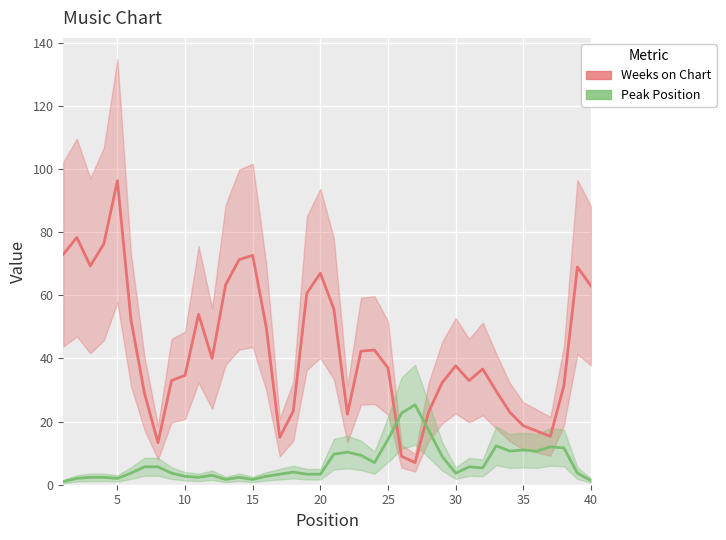

Which series ends up on top after the final intersection of Peak Position and Weeks on Chart?

Weeks on Chart